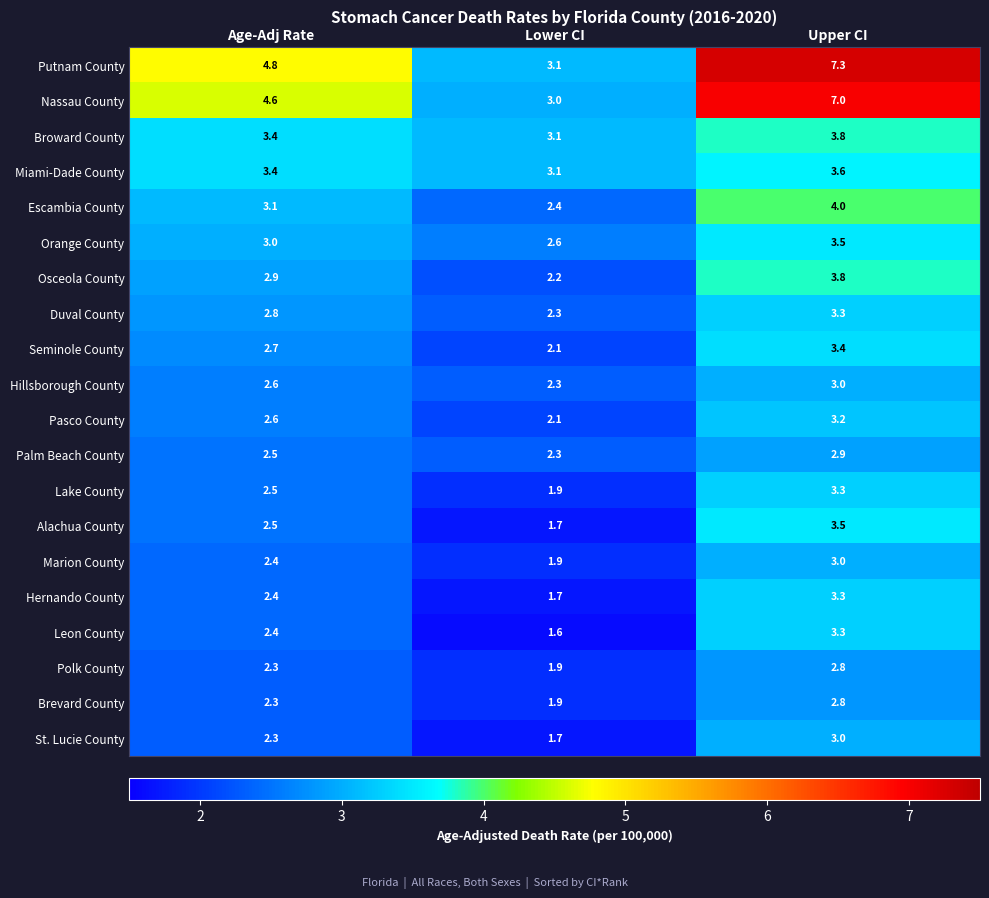

At which label does Putnam County reach its minimum?

Lower CI